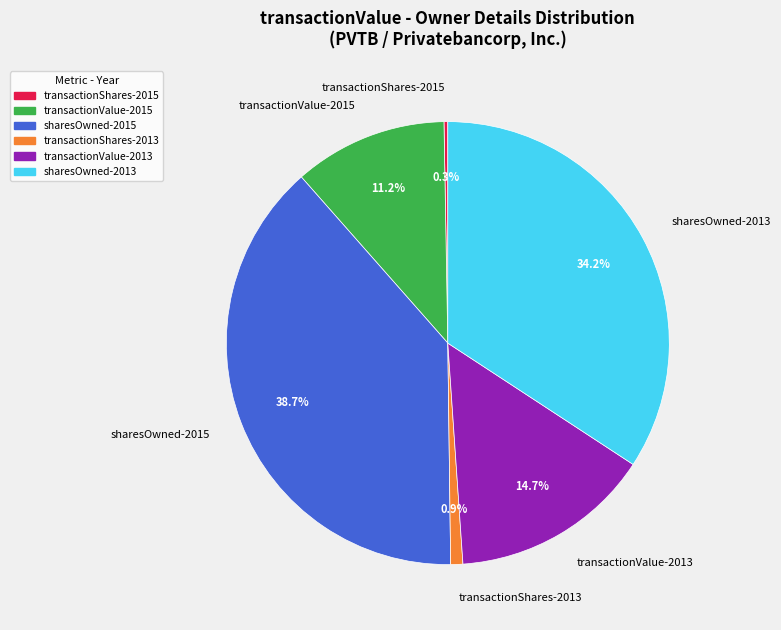

Combined, what portion of the pie is transactionValue-2013 and transactionShares-2013?

15.6%